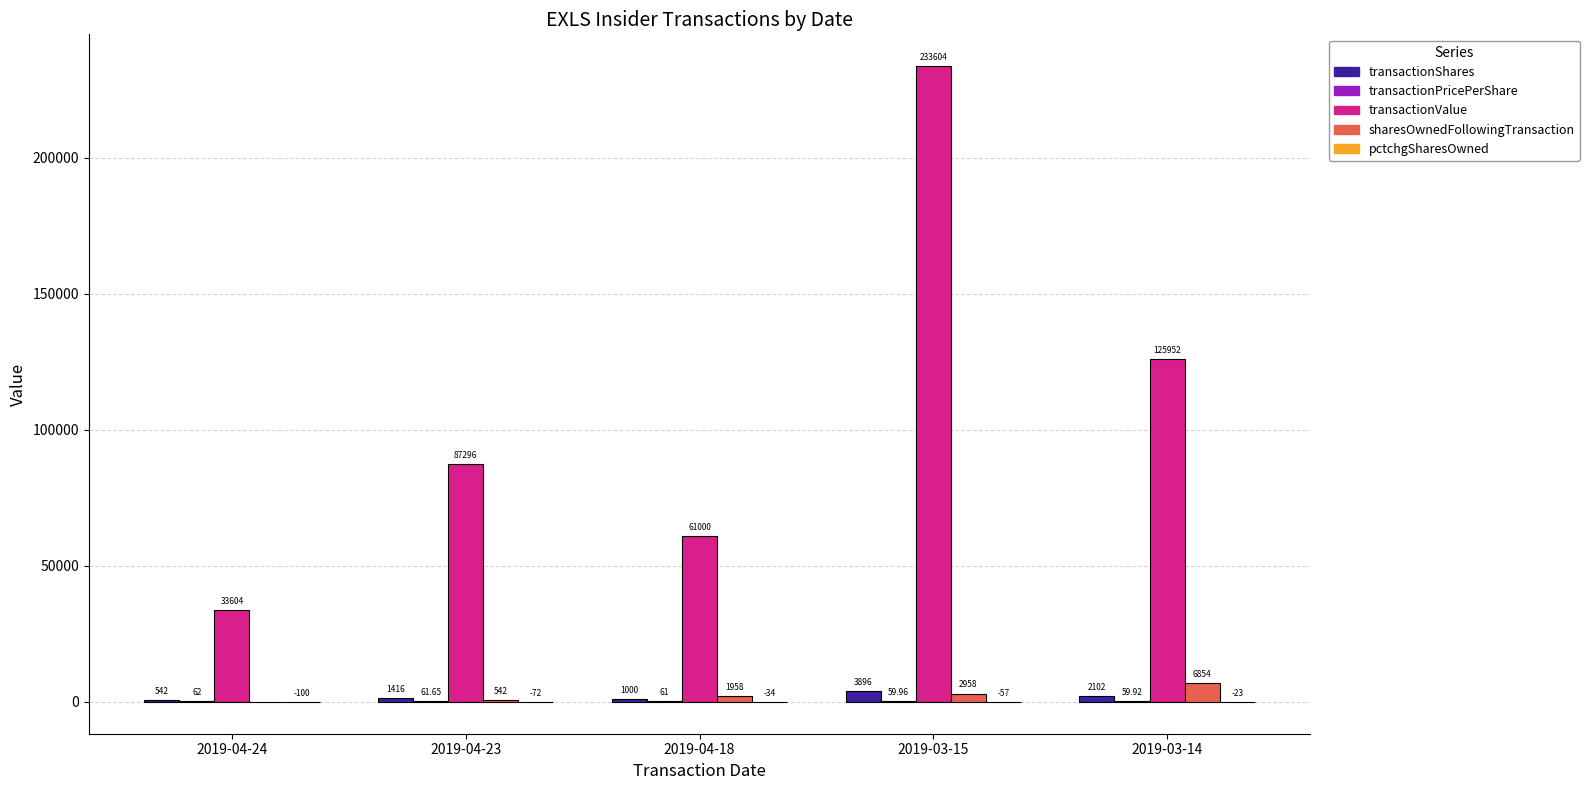

What is the total value across all series at 2019-04-24?

34108.0